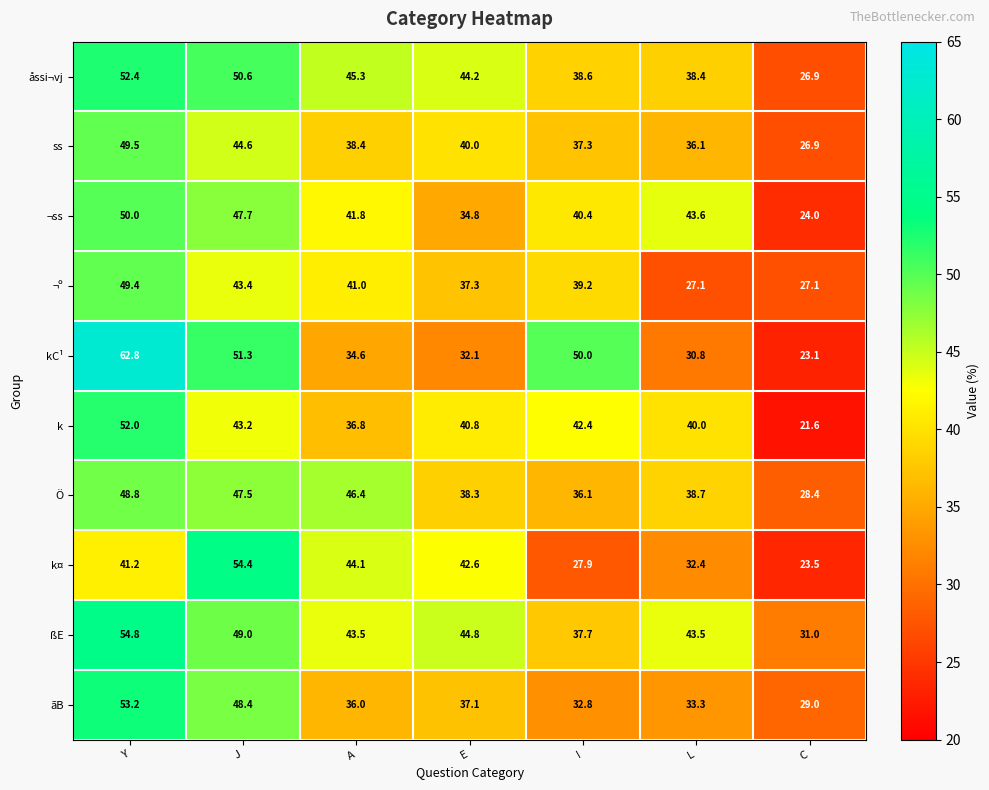

At which label does k¤ reach its peak?

J